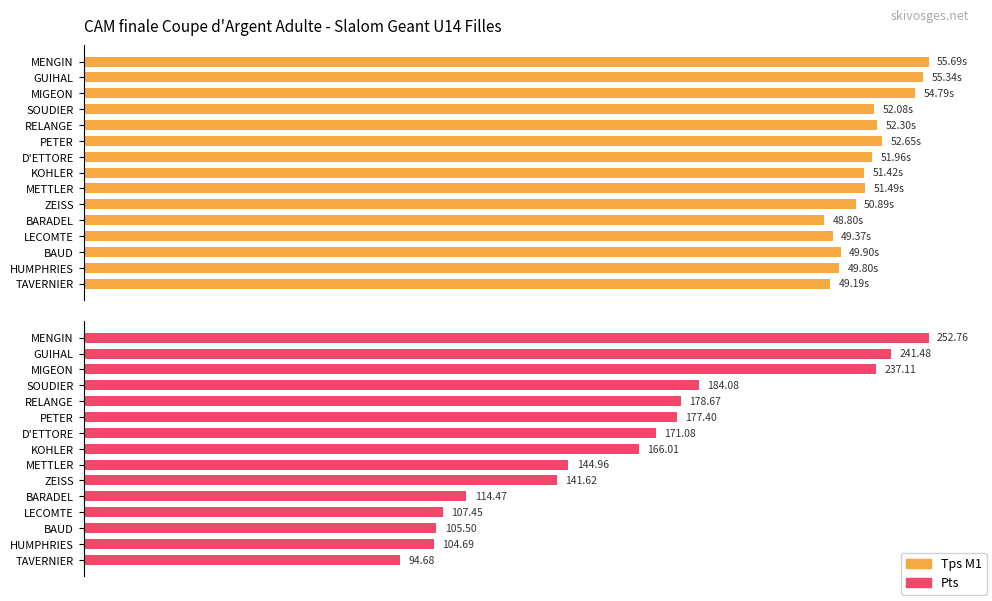

At how many categories does at least one series exceed 55?

15